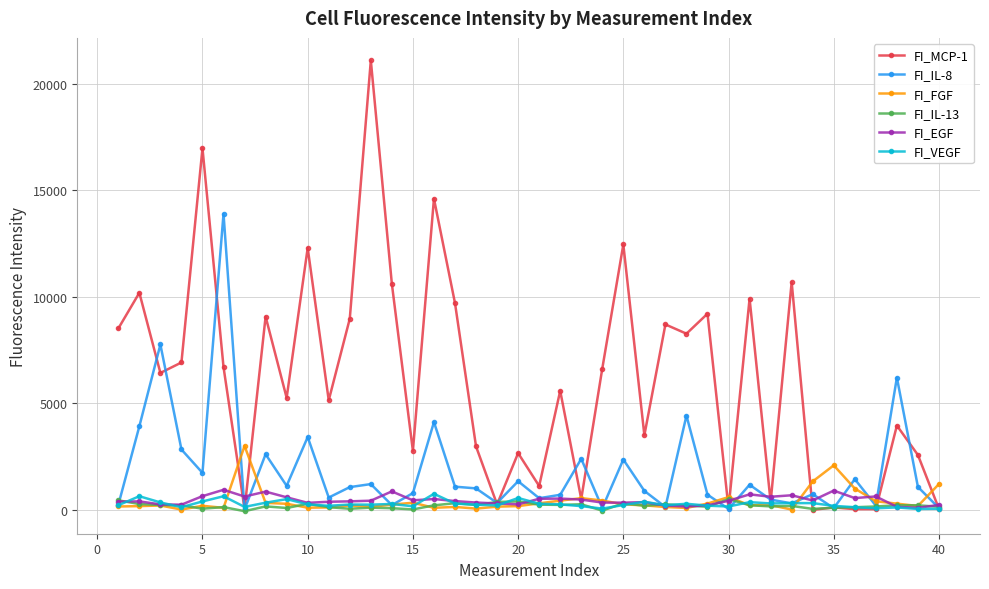

What is the maximum value shown in the chart?

21095